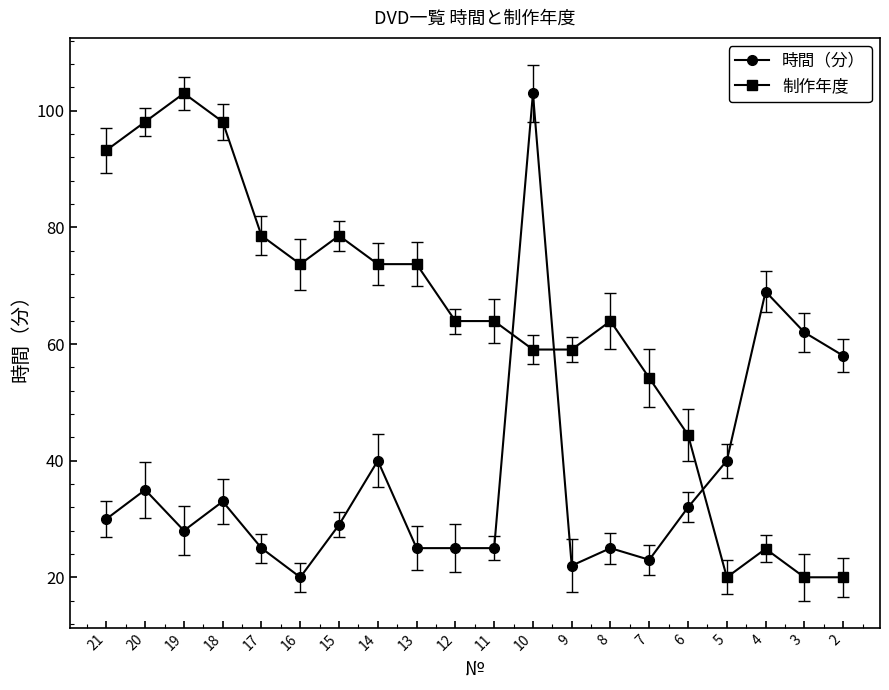

Is it true that 時間（分） equals 41.2 at 11?

False